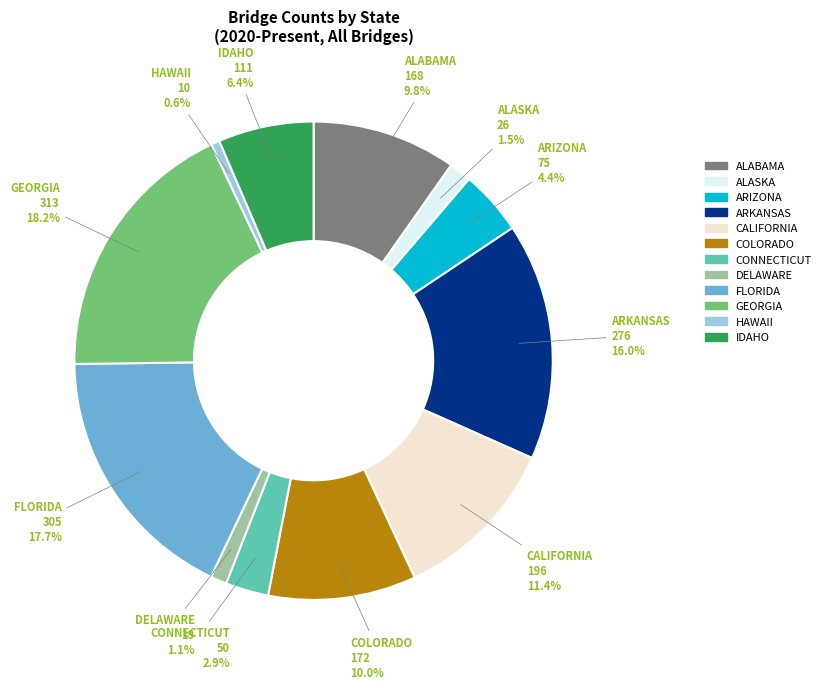

What is the ratio of the value at IDAHO to the value at FLORIDA?

0.4